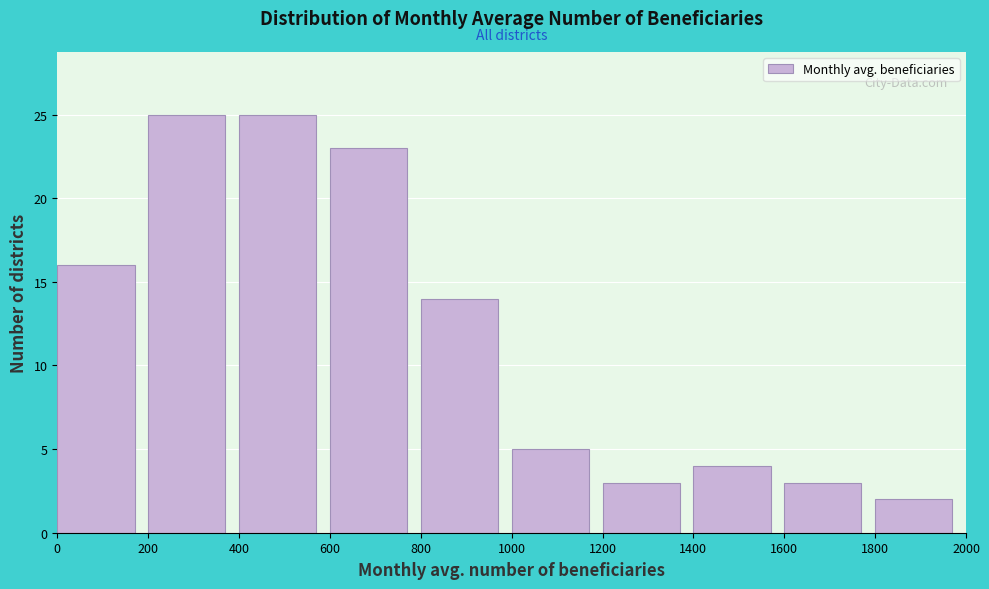

Reading left to right, list every bar in this chart as the range it spans on the x-axis followed by its height. The values are not printed on the chart, so give them approximately, as read against the axis.

0 to 200: 16
200 to 400: 25
400 to 600: 25
600 to 800: 23
800 to 1000: 14
1000 to 1200: 5
1200 to 1400: 3
1400 to 1600: 4
1600 to 1800: 3
1800 to 2000: 2